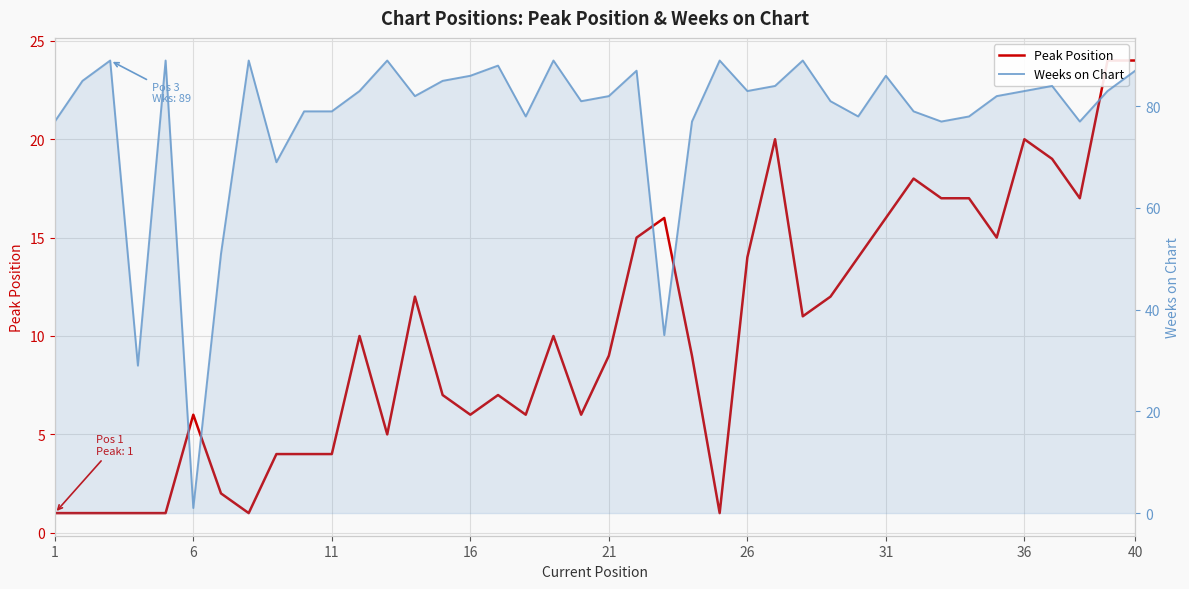

True or false: Weeks on Chart and Peak Position cross at least once.

True